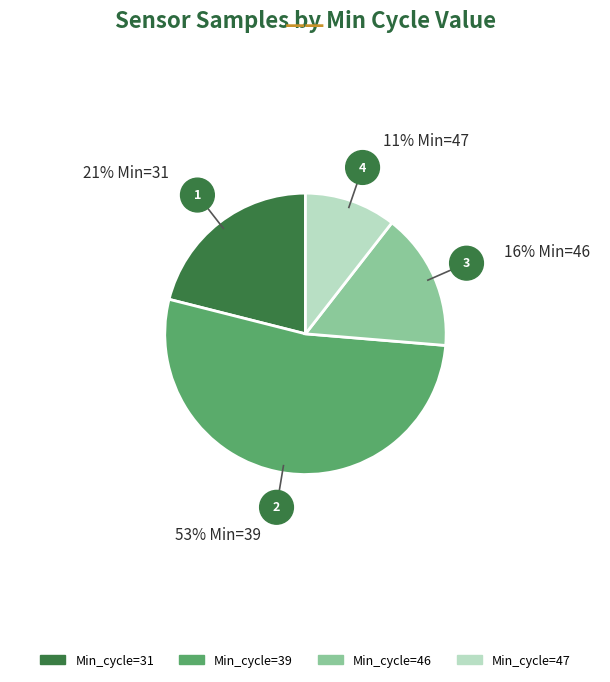

The Min_cycle=46 slice represents 24% of the pie. True or false?

False